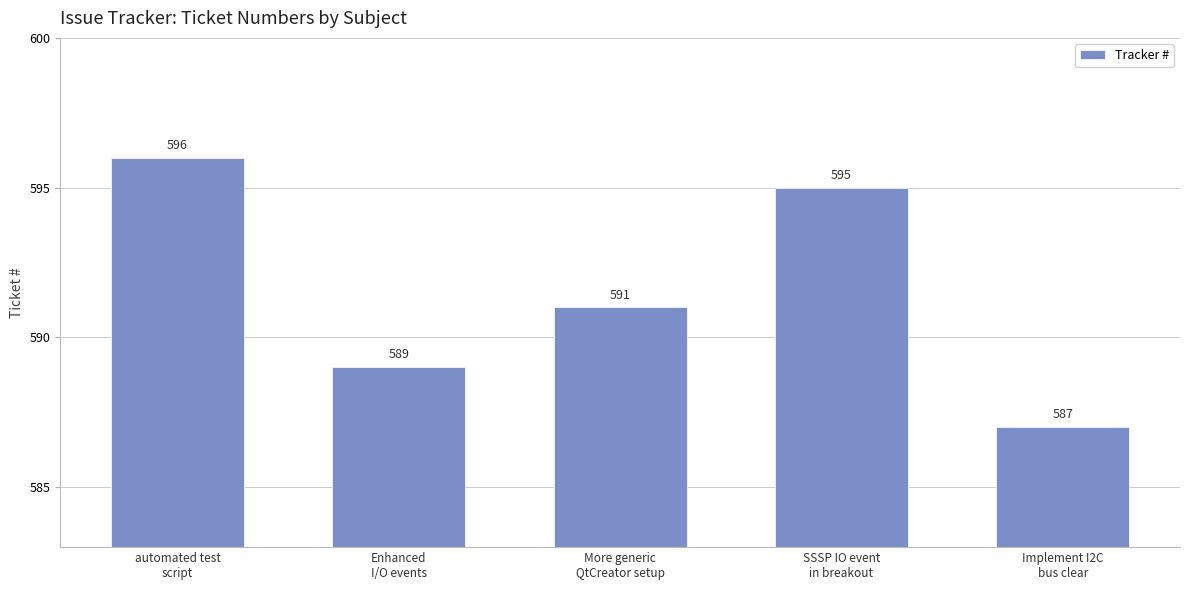

How many data points are less than 591?

2